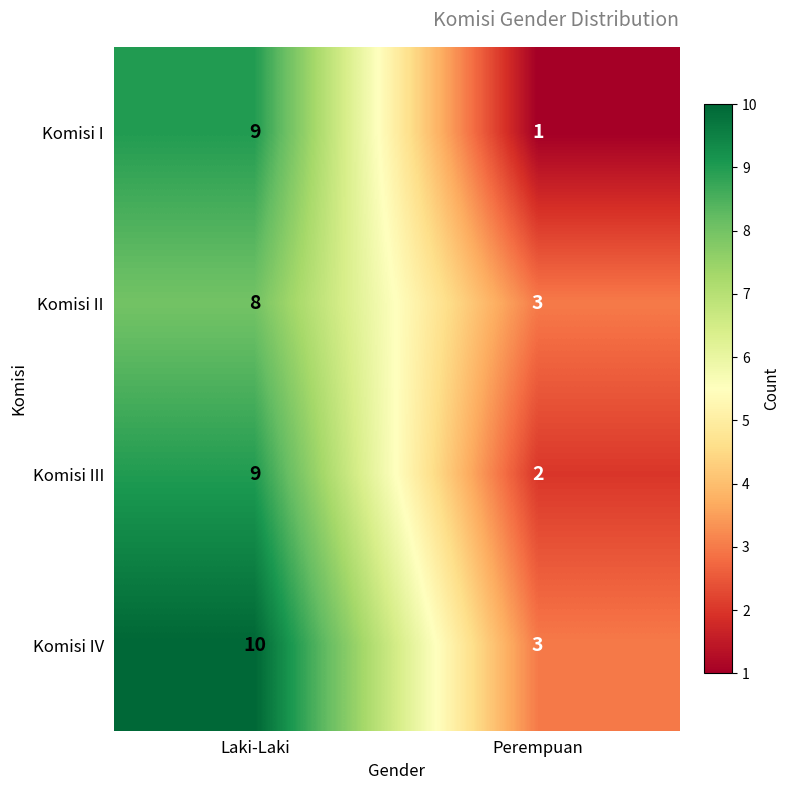

Reading right to left, transcribe all the data shown in this chart.

Komisi I: Perempuan=1	Laki-Laki=9
Komisi II: Perempuan=3	Laki-Laki=8
Komisi III: Perempuan=2	Laki-Laki=9
Komisi IV: Perempuan=3	Laki-Laki=10